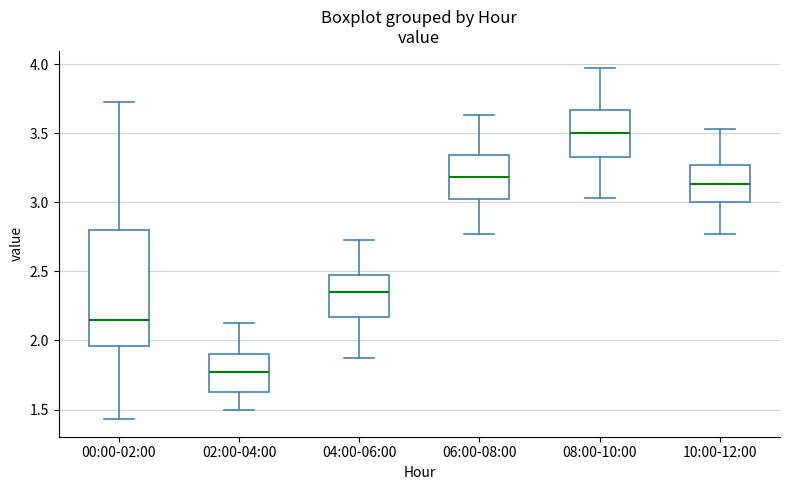

Reading left to right, transcribe this box plot: for each box, give where its median line is, the range the box spans, and where its two whiskers end, as read against the y-axis. The values are not printed on the chart, so give them approximately, as read against the axis.

00:00-02:00: median 2.15, box 1.95 to 2.80, whiskers 1.45 to 3.75
02:00-04:00: median 1.75, box 1.65 to 1.90, whiskers 1.50 to 2.15
04:00-06:00: median 2.35, box 2.15 to 2.50, whiskers 1.85 to 2.75
06:00-08:00: median 3.20, box 3.00 to 3.35, whiskers 2.75 to 3.65
08:00-10:00: median 3.50, box 3.35 to 3.65, whiskers 3.05 to 3.95
10:00-12:00: median 3.15, box 3.00 to 3.25, whiskers 2.75 to 3.55